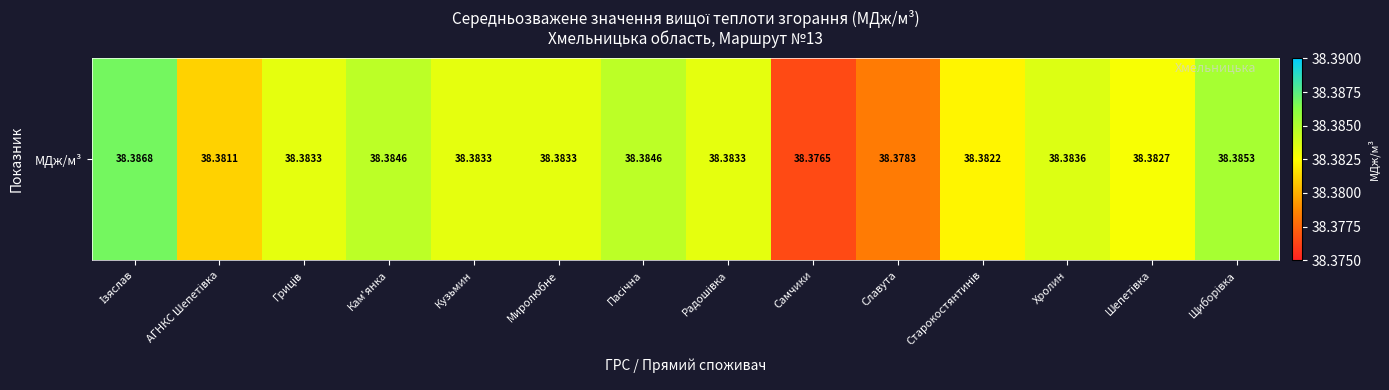

Reading right to left, what are all the values shown in this chart?

38.4	38.4	38.4	38.4	38.4	38.4	38.4	38.4	38.4	38.4	38.4	38.4	38.4	38.4